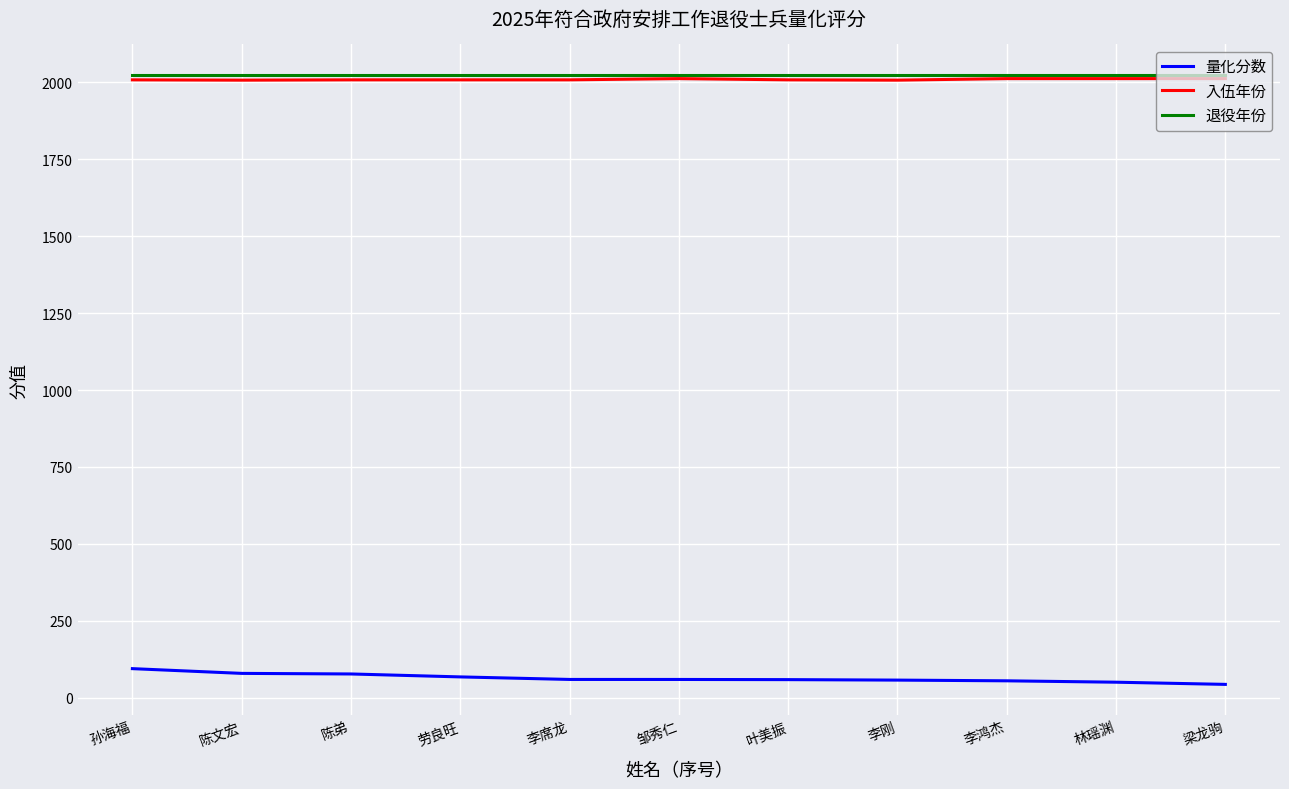

True or false: 量化分数 and 入伍年份 intersect in this chart.

False